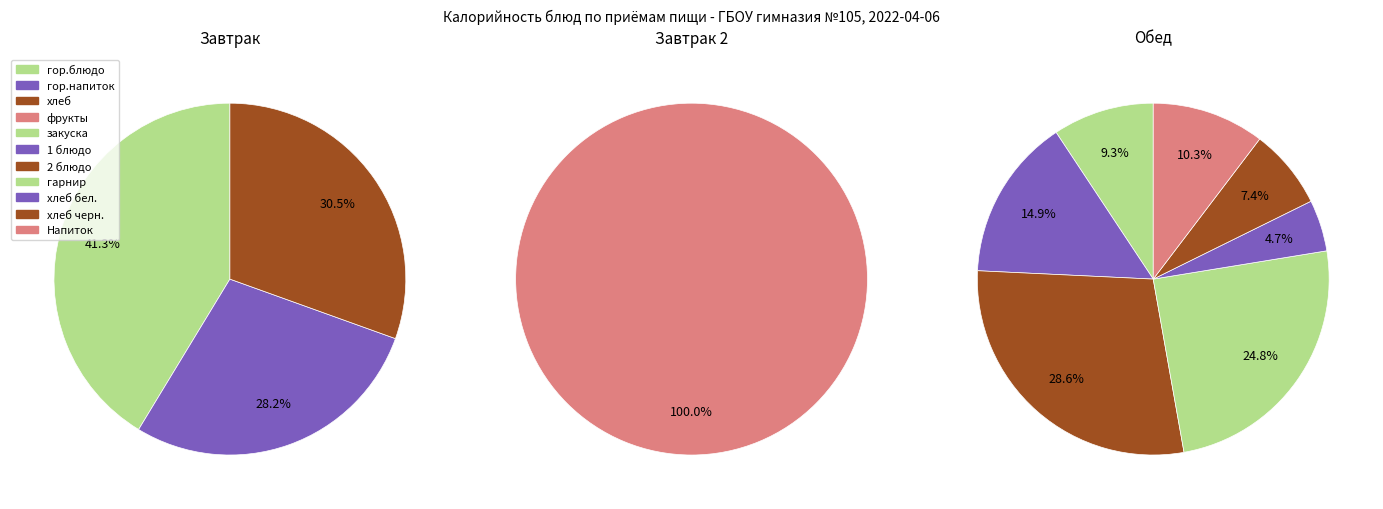

To the nearest percent, what portion does гор.блюдо represent?

12%